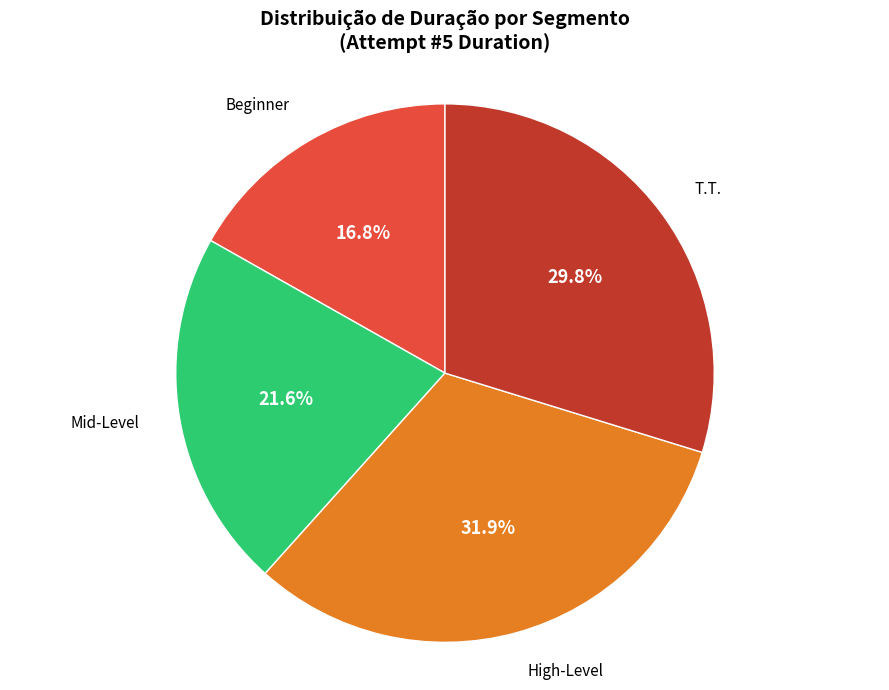

Count the number of slices in the pie.

4